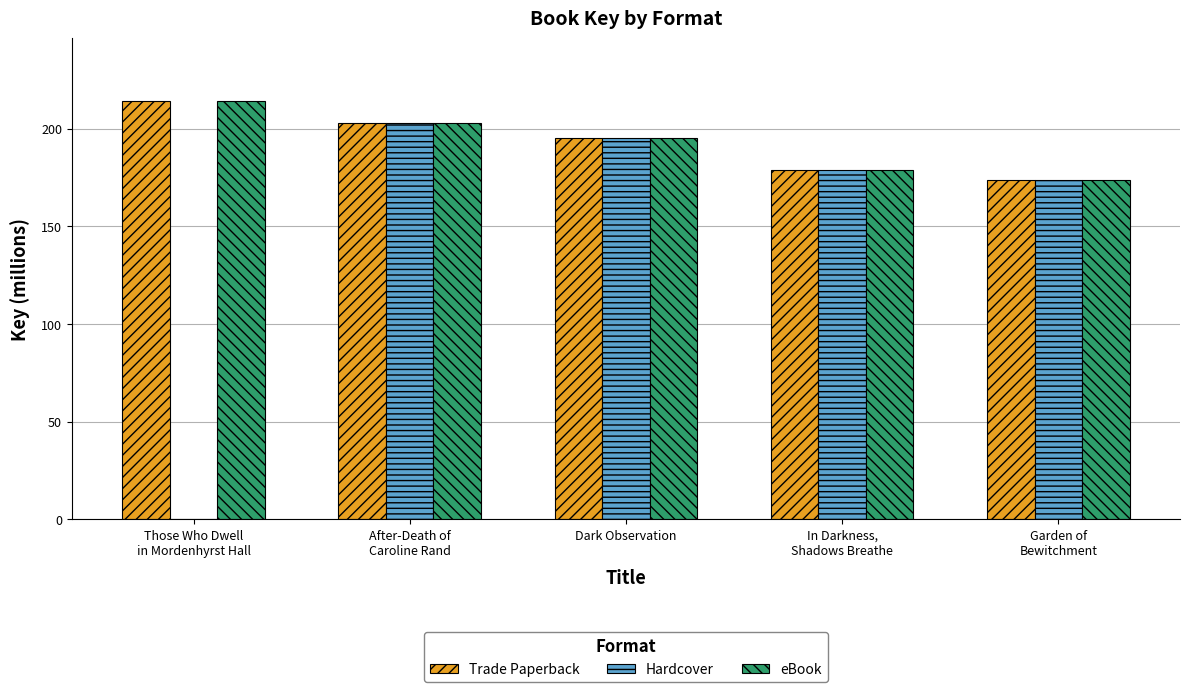

How many groups of bars are there?

5